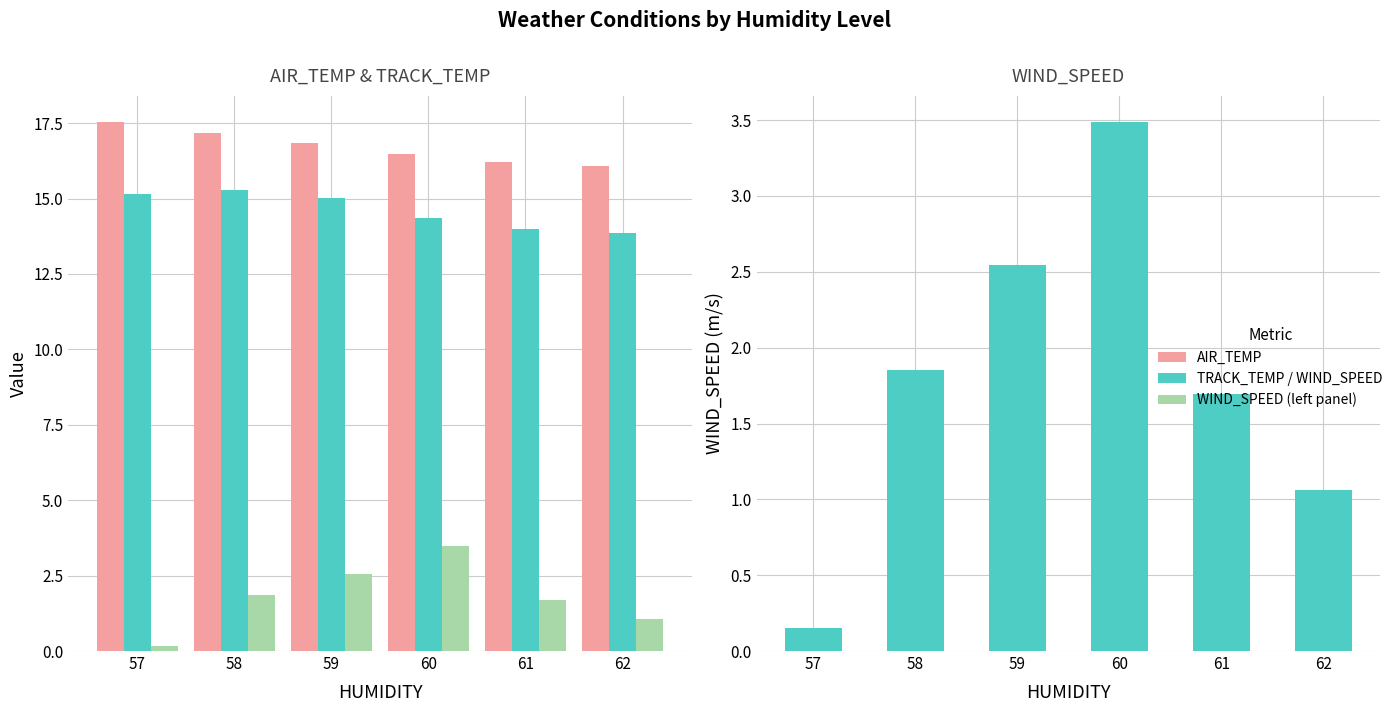

What value does the WIND_SPEED series have at 60?

3.5